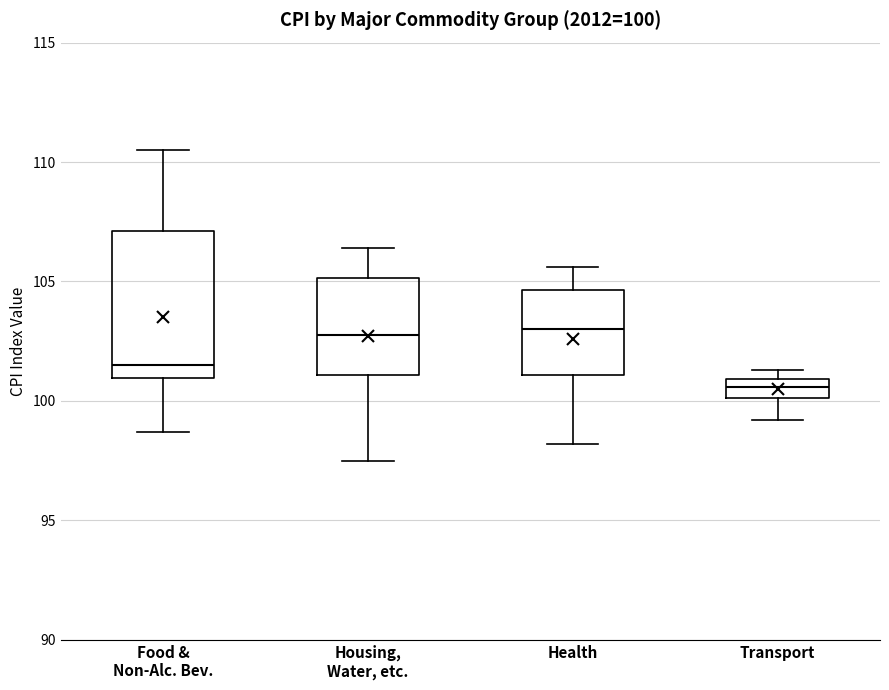

Which box's median line is the lowest?

Transport